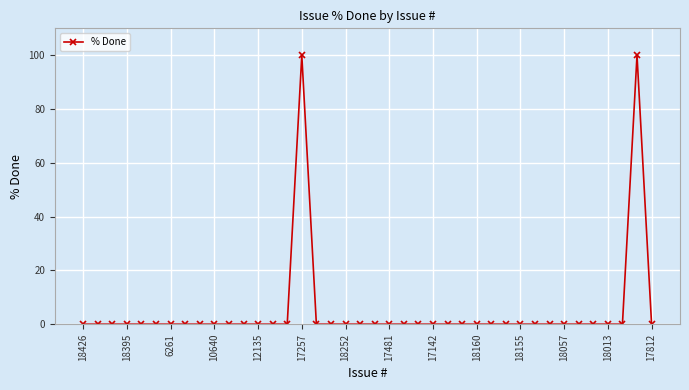

Count the number of data series in this chart.

1